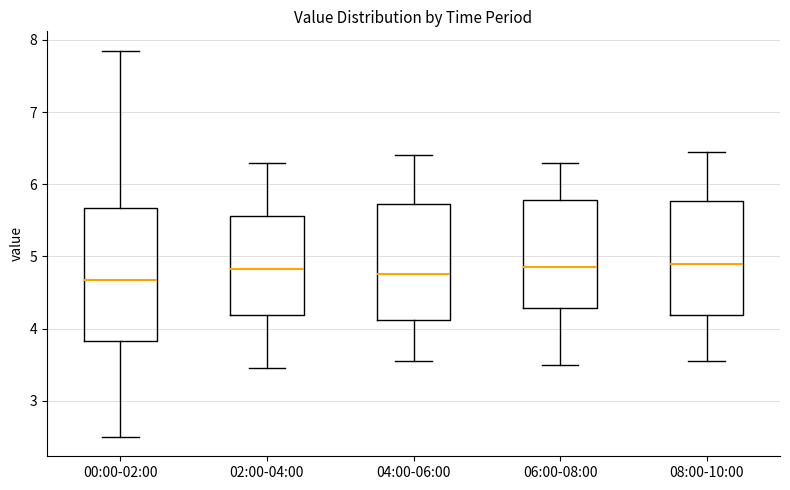

Where does the median line of the box for 06:00-08:00 sit on the y-axis? The values are not printed on the chart, so give them approximately, as read against the axis.

4.9